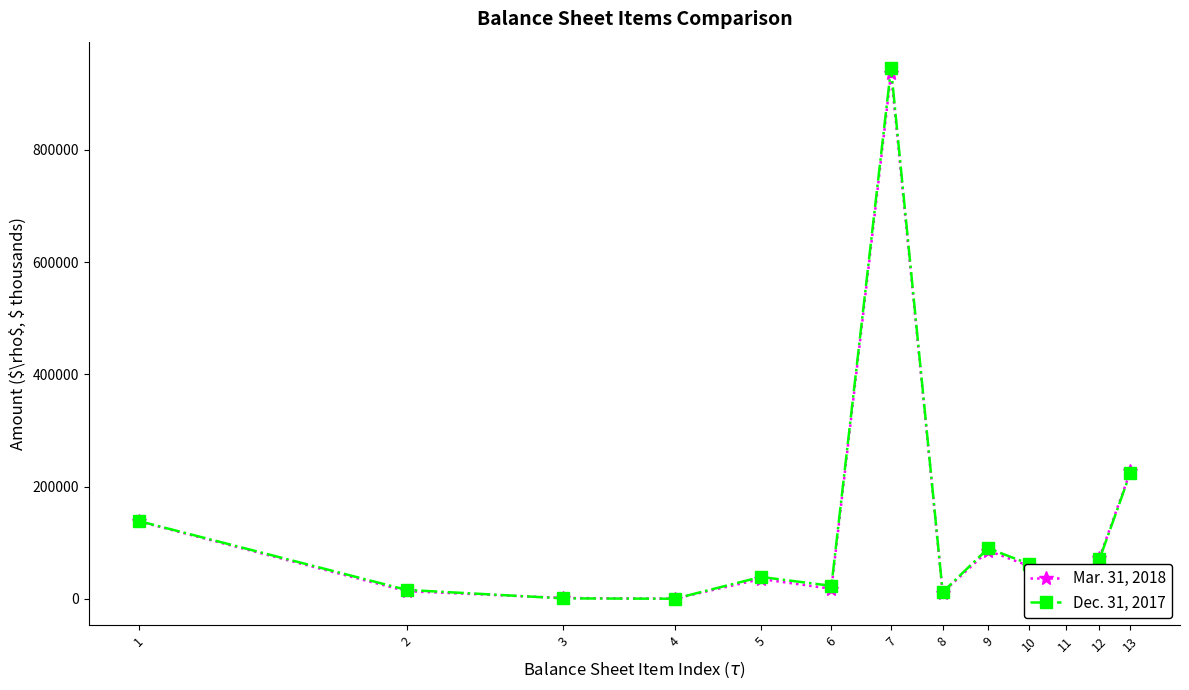

Which series has the widest spread of values?

Dec. 31, 2017